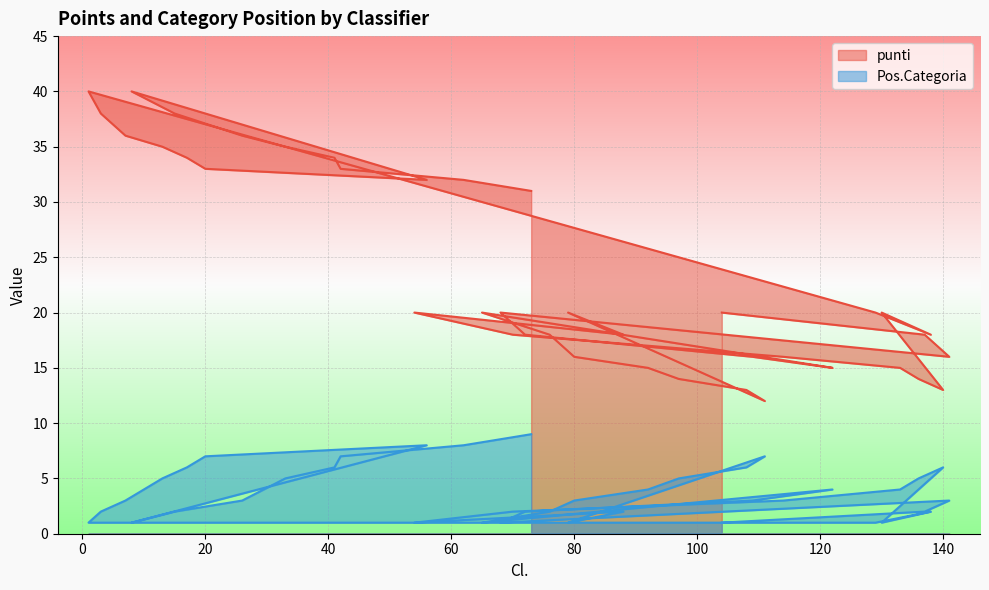

What is the sum of all punti values?

950